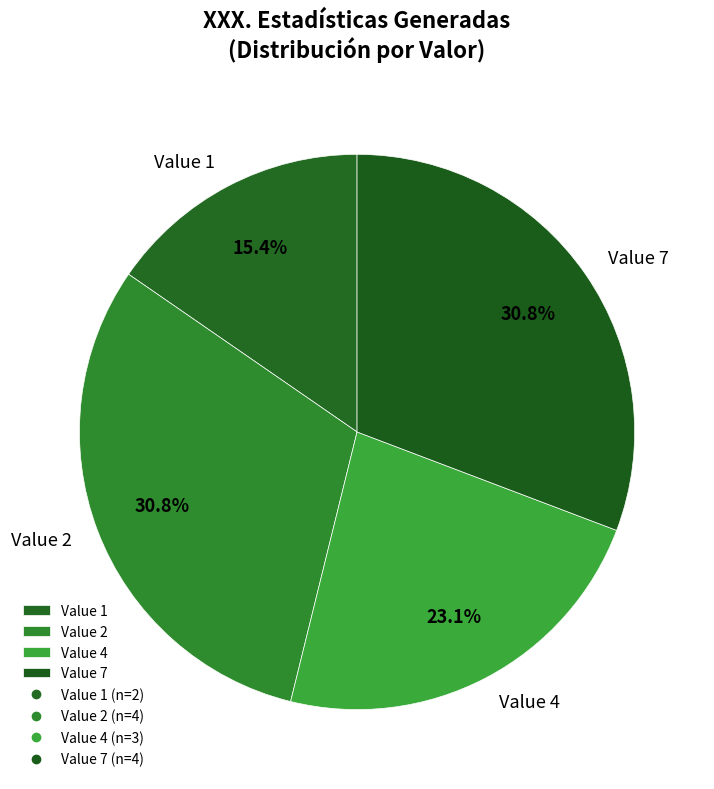

Is there a majority slice in this chart?

No